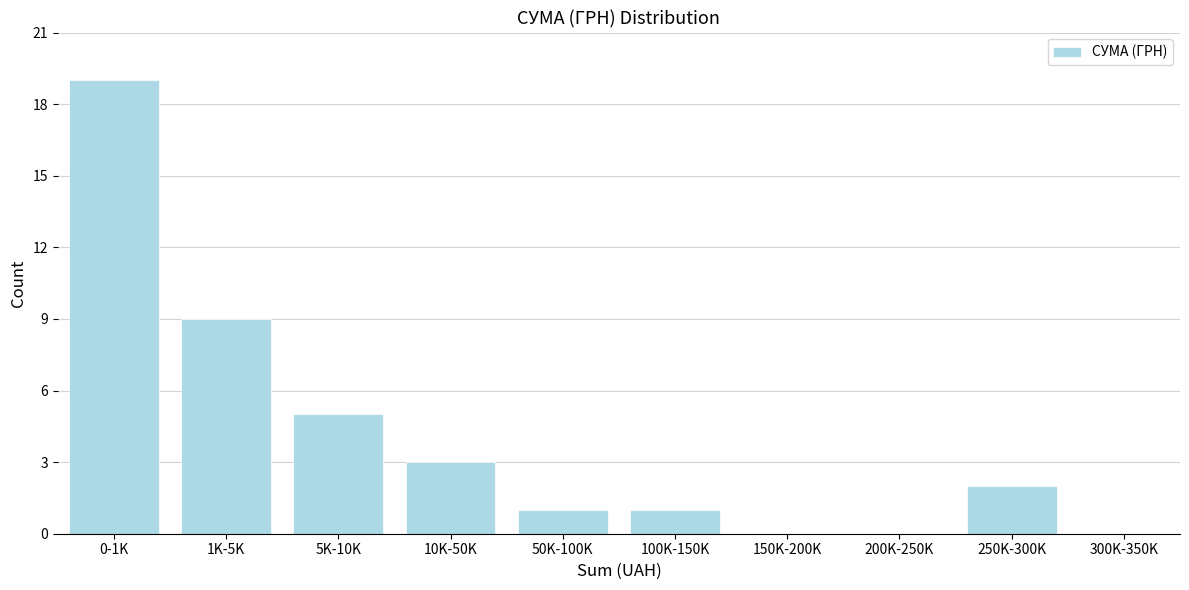

Reading right to left, extract all data points from this chart.

300K-350K=0	250K-300K=2	200K-250K=0	150K-200K=0	100K-150K=1	50K-100K=1	10K-50K=3	5K-10K=5	1K-5K=9	0-1K=19